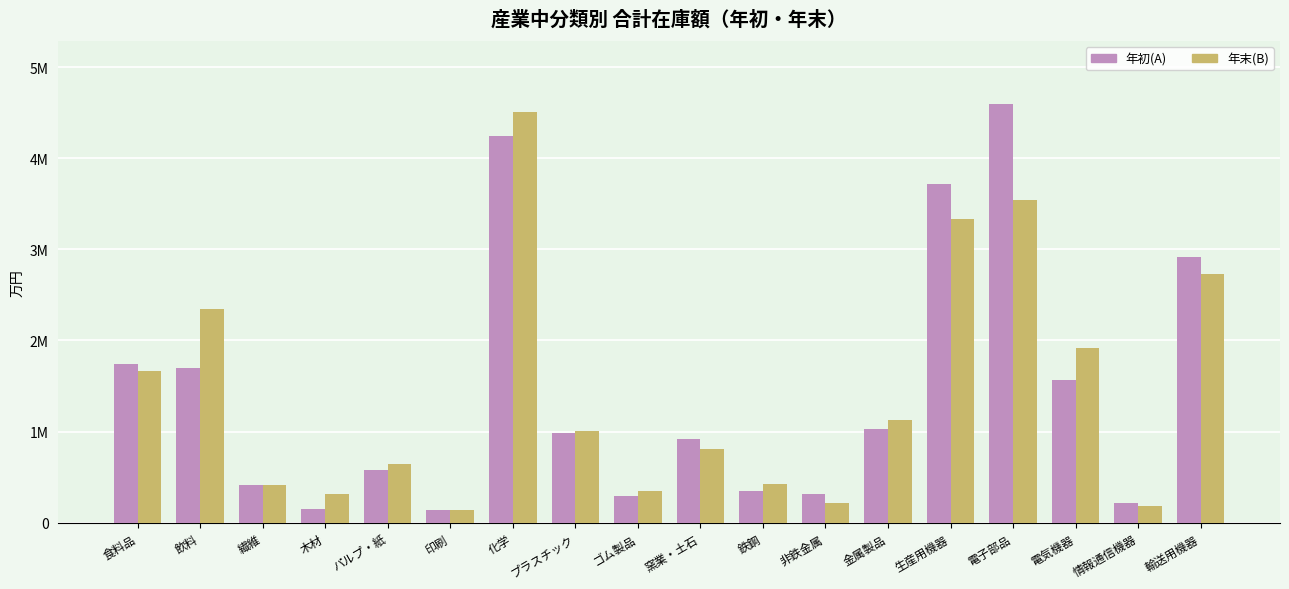

Does the chart contain stacked bars?

No